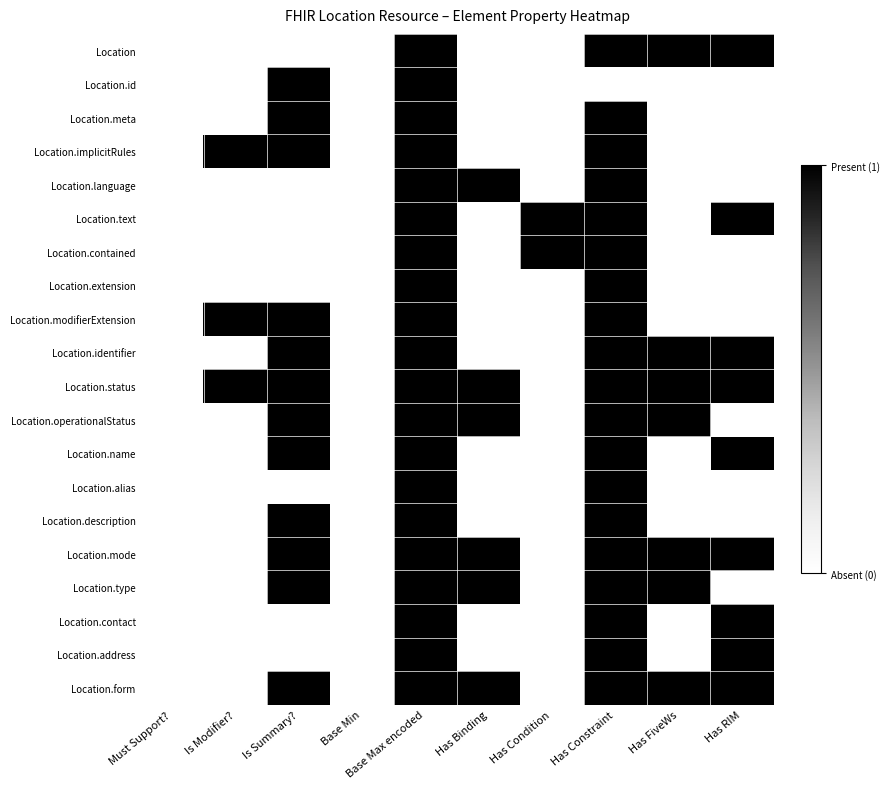

Which has a higher value, Has RIM or Has Constraint?

Has RIM